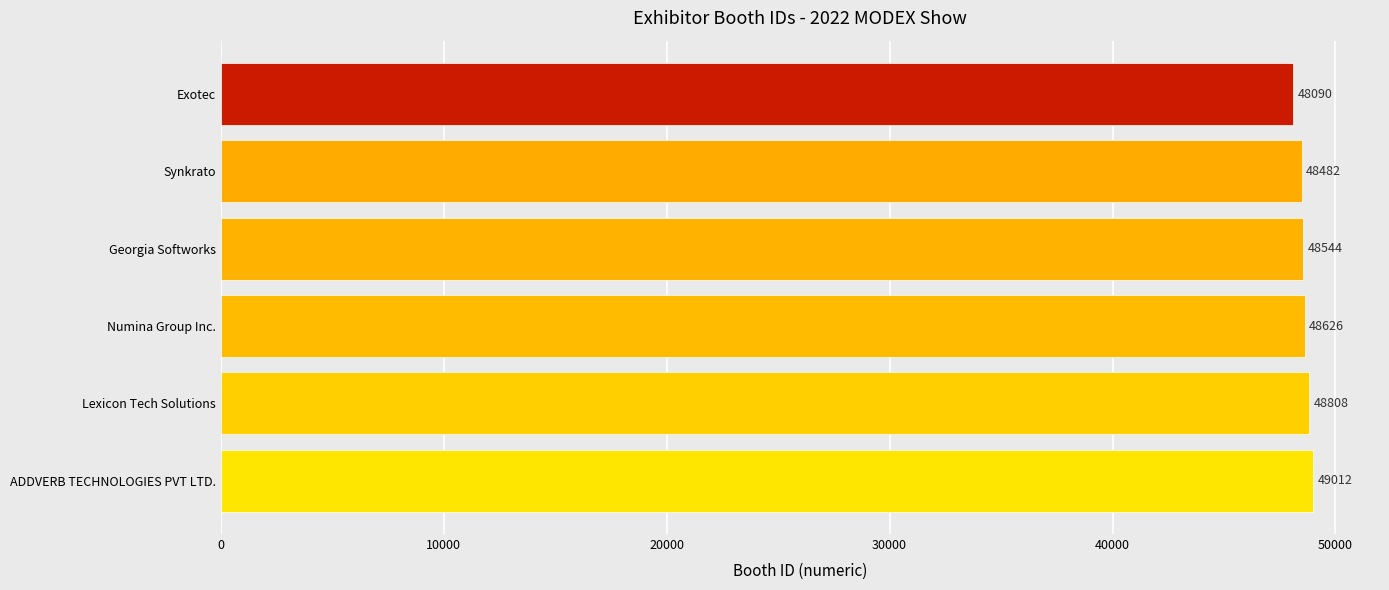

Reading bottom to top, what are all the values shown in this chart?

ADDVERB TECHNOLOGIES PVT LTD.=49012	Lexicon Tech Solutions=48808	Numina Group Inc.=48626	Georgia Softworks=48544	Synkrato=48482	Exotec=48090